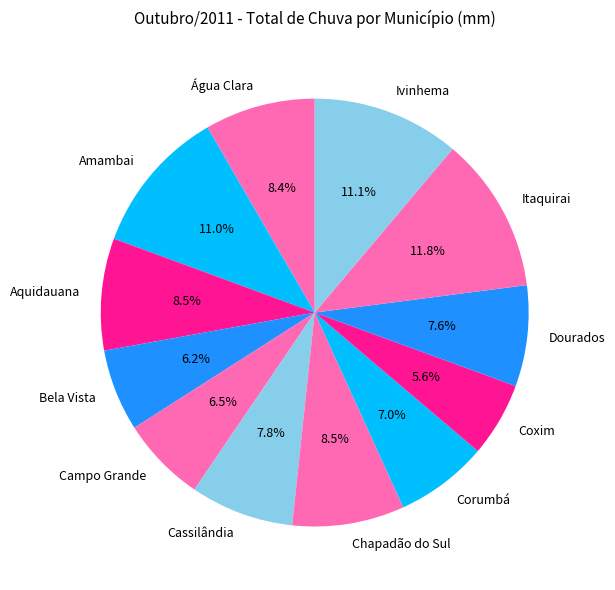

How many segments does this pie chart have?

12